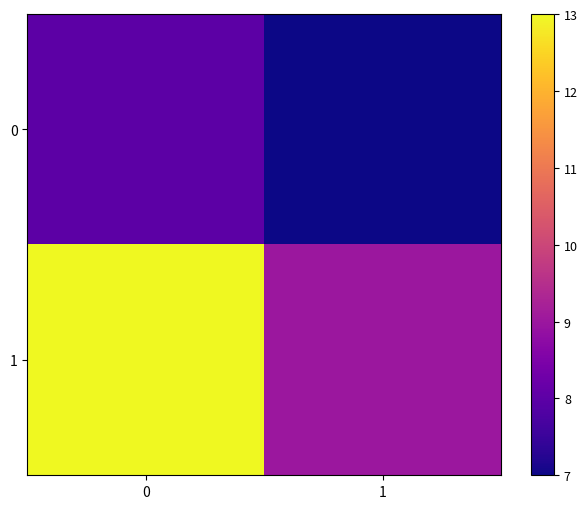

List the series in order of their peak value, lowest first.

0, 1